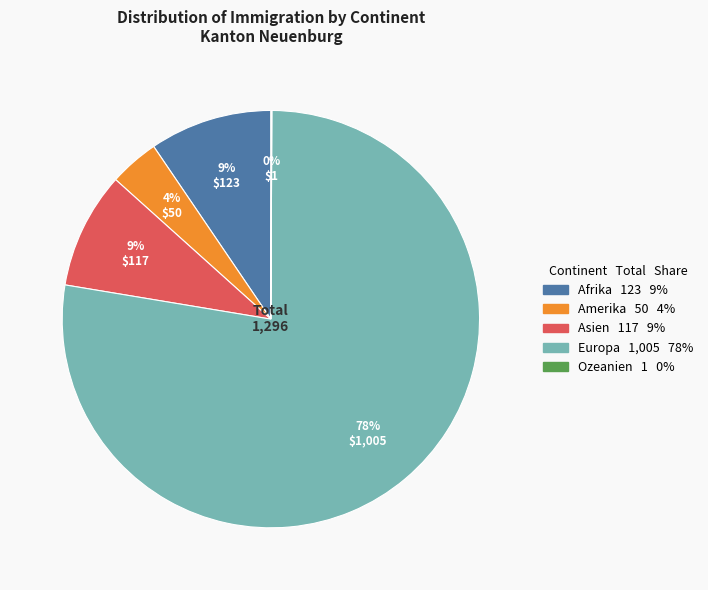

To the nearest percent, what is the average slice percentage?

20%